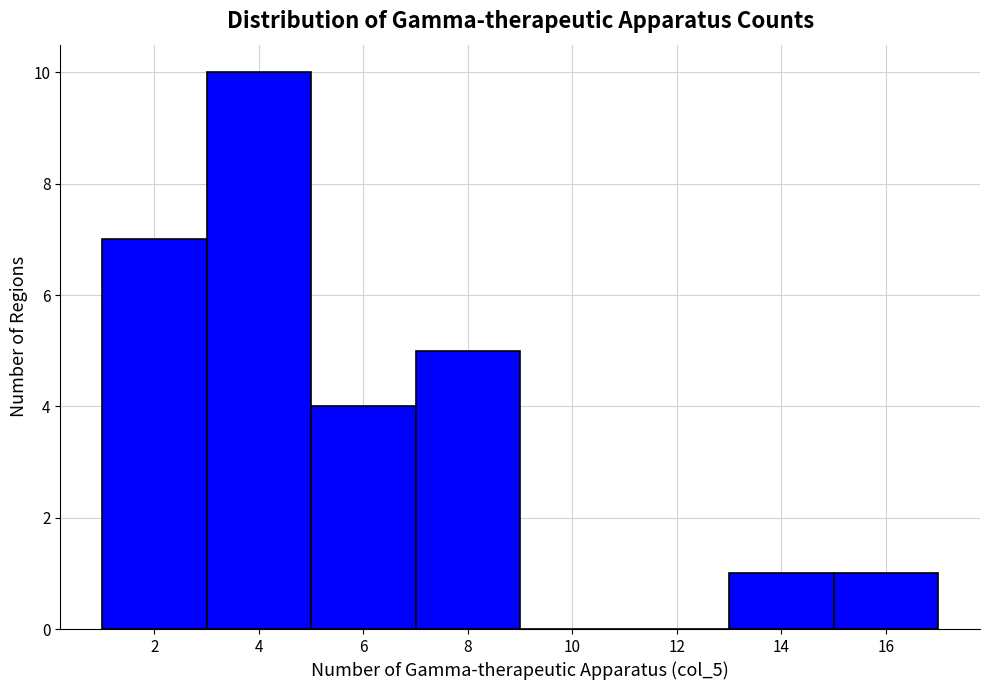

Over which range of the x-axis is the bar tallest?

3 to 5